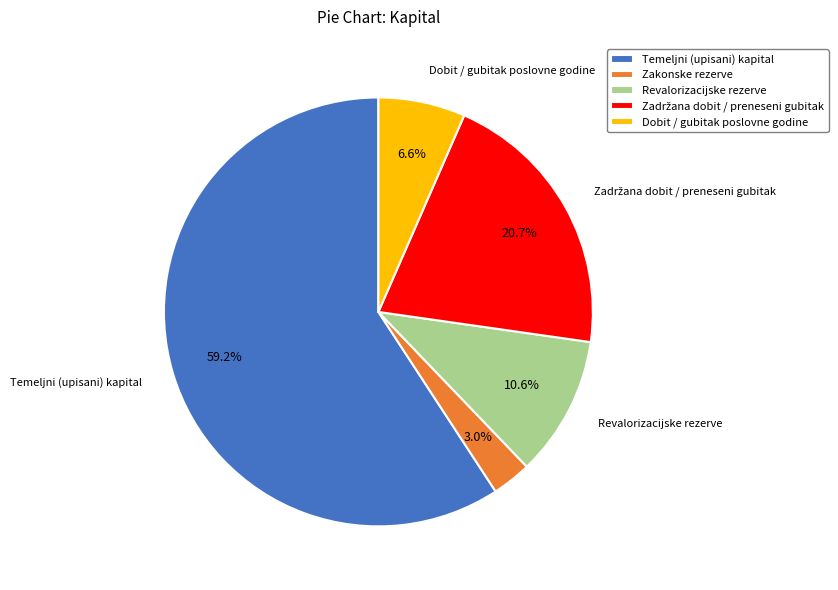

How much of the chart is everything except Revalorizacijske rezerve?

89.4%